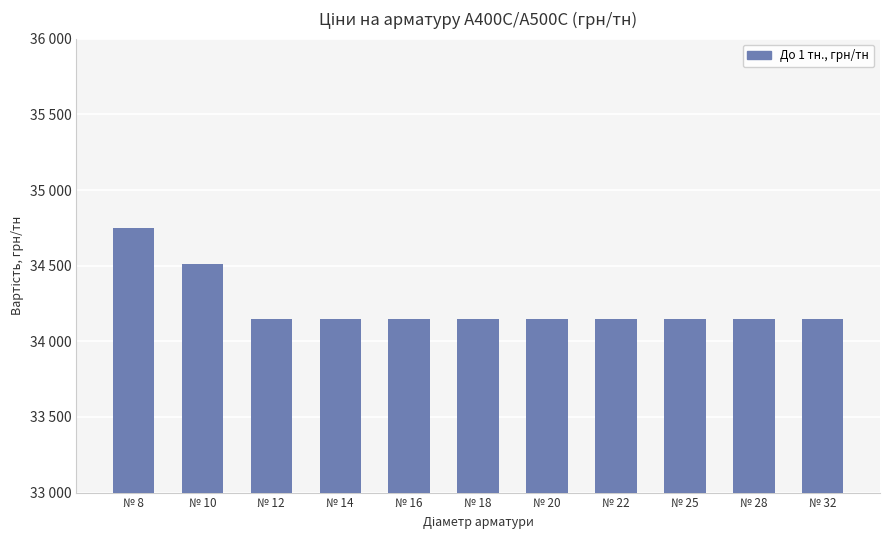

Does the chart contain any negative values?

No